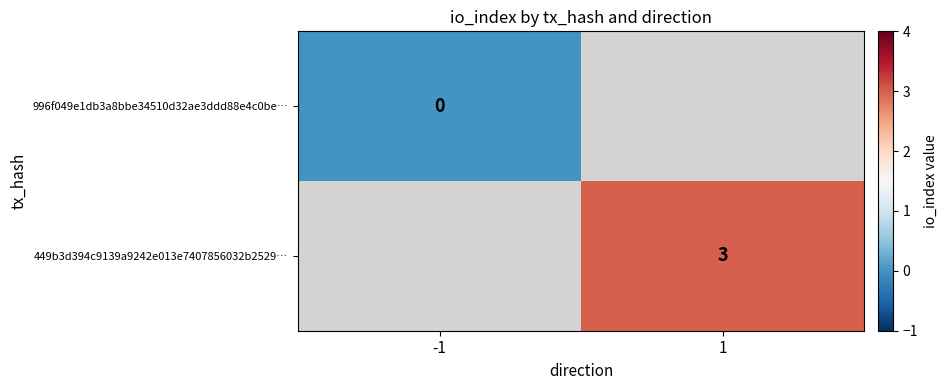

How many data points does each series have?

2